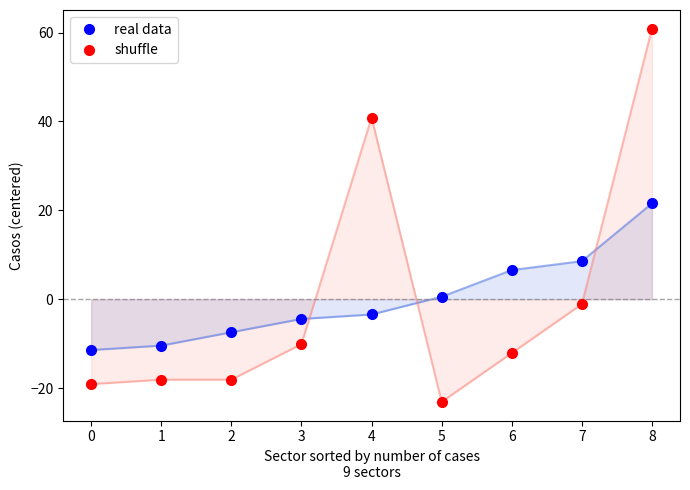

The real data series shows -4.4 at 3. True or false?

True